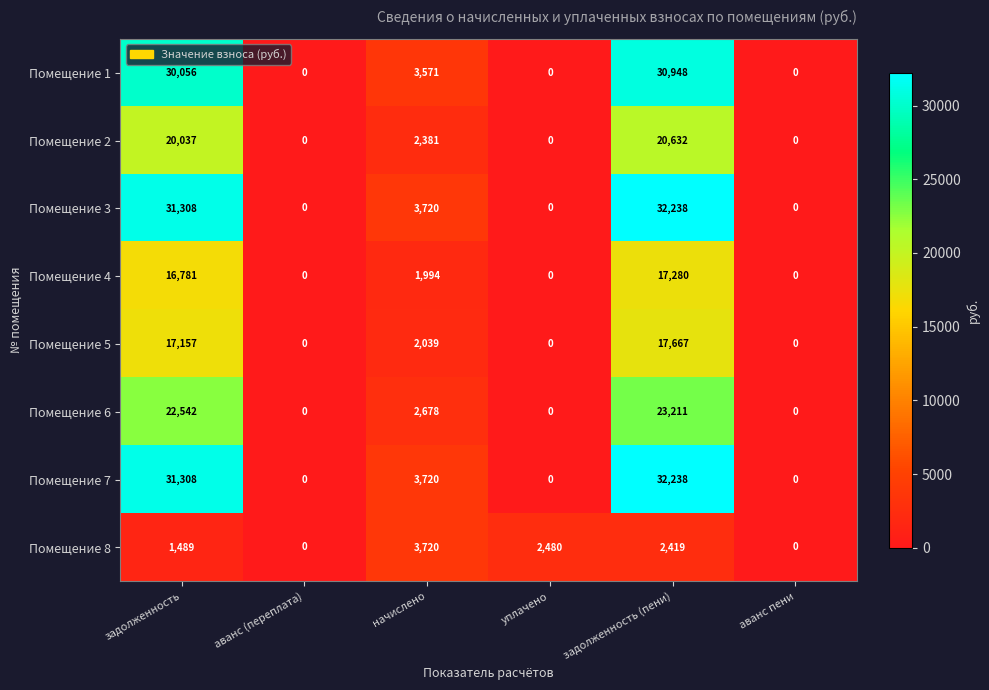

The value of Помещение 3 at аванс (переплата) is 0. True or false?

True